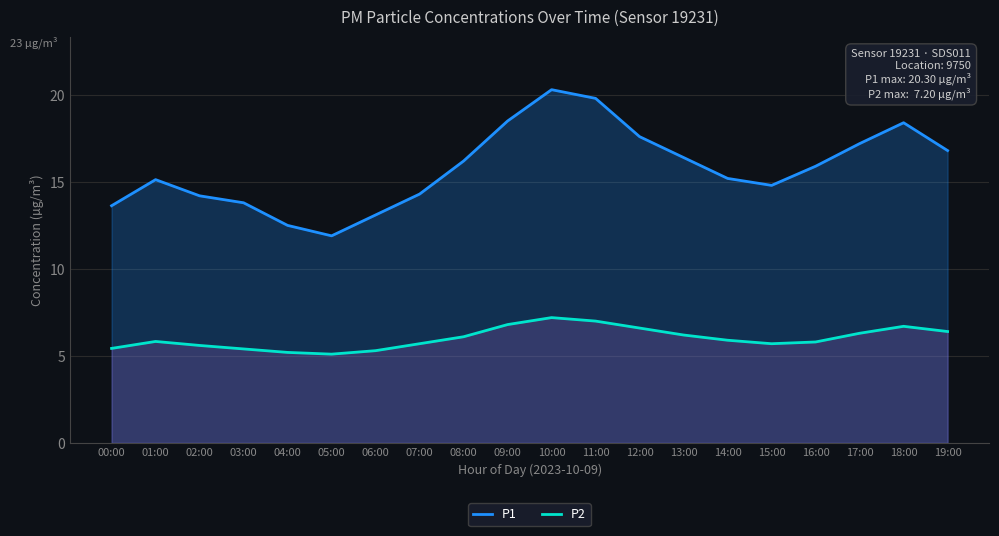

Is the value of P2 at 12:00 greater than the value of P1 at 11:00?

No